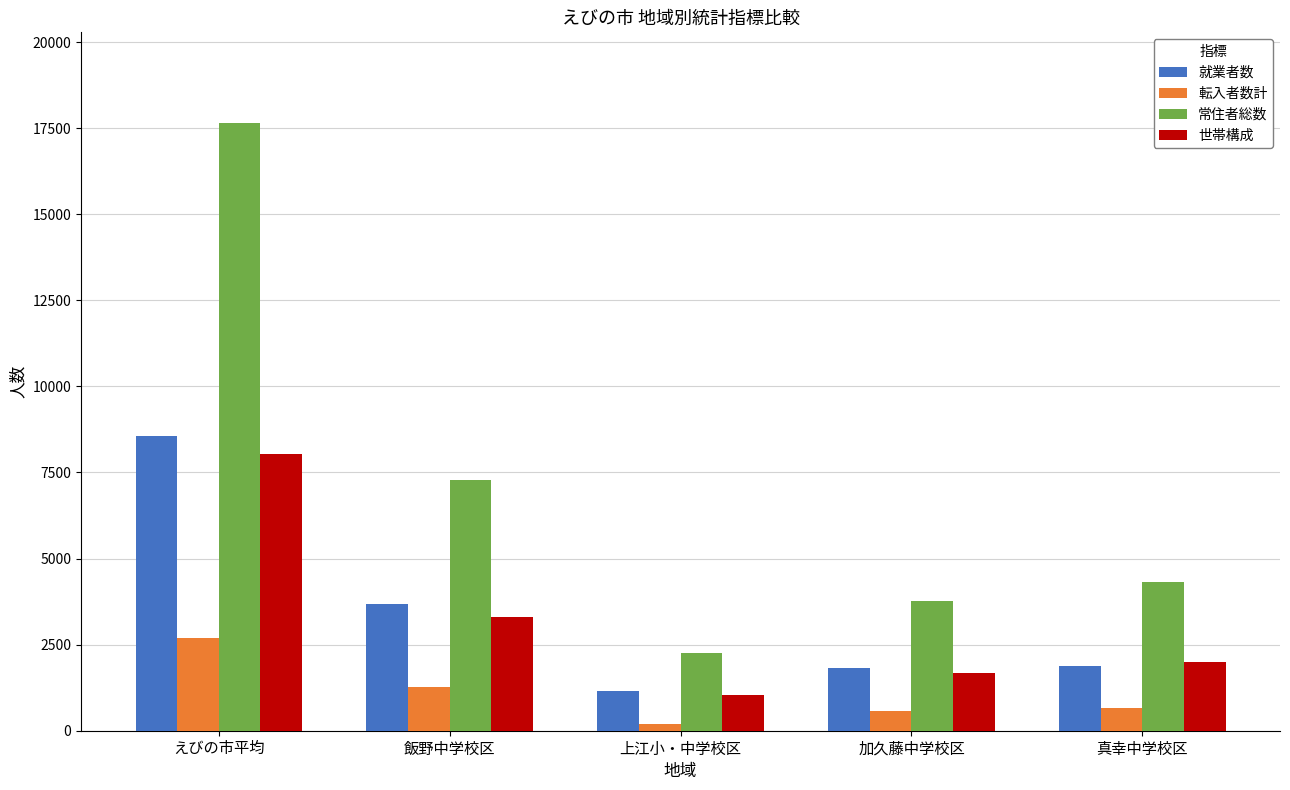

Where does the 転入者数計 series first go above 669?

えびの市平均